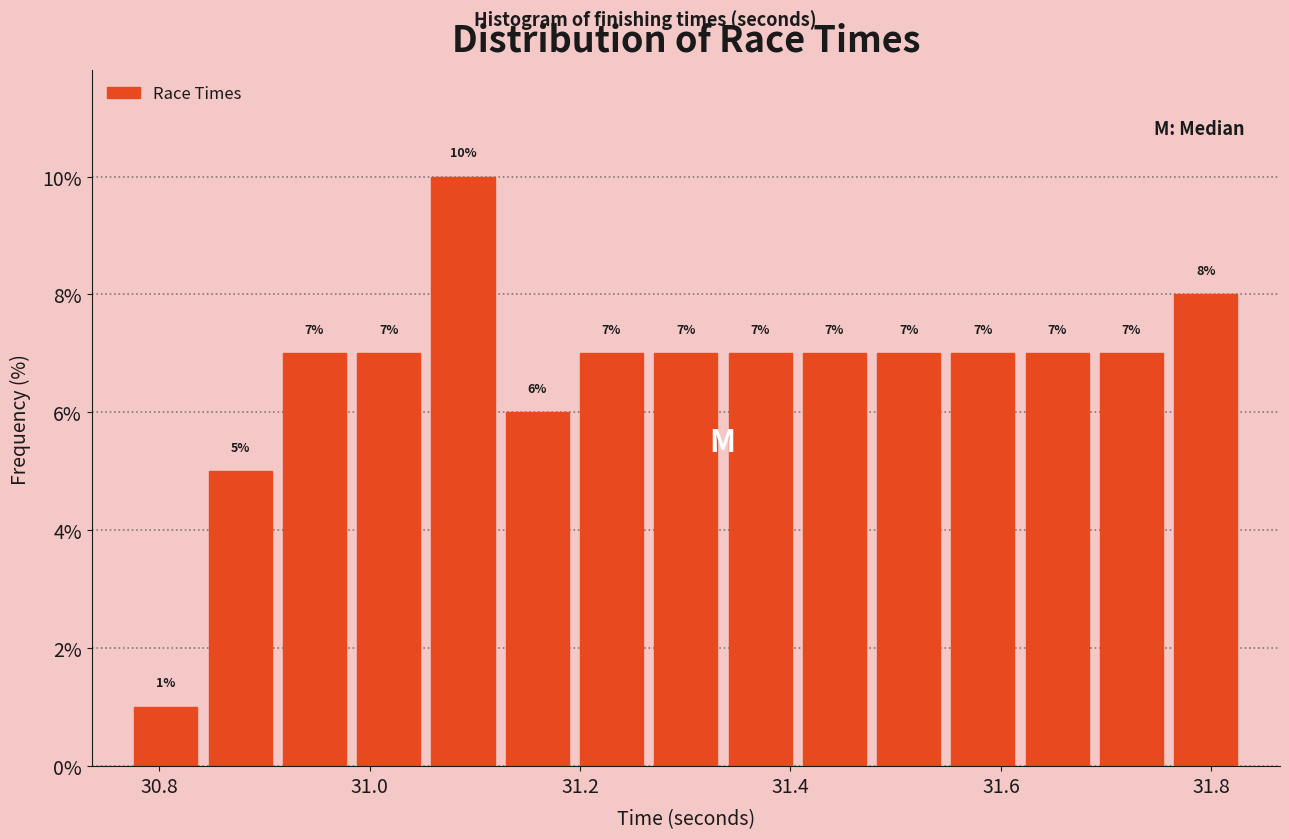

Around what value on the x-axis is the tallest bar? Give the approximate position of its centre, as read against the axis.

31.08